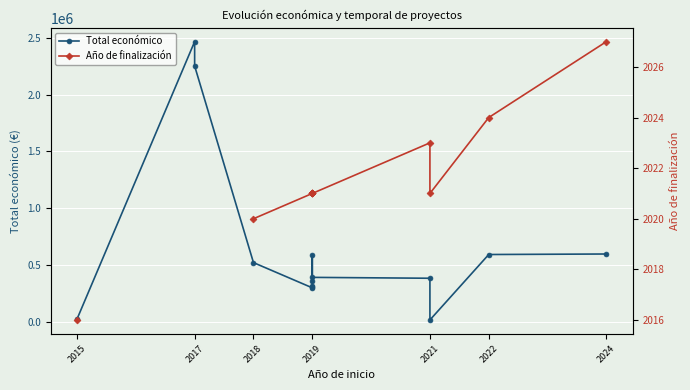

The value of Total económico at 2024 is 598609.0. True or false?

True